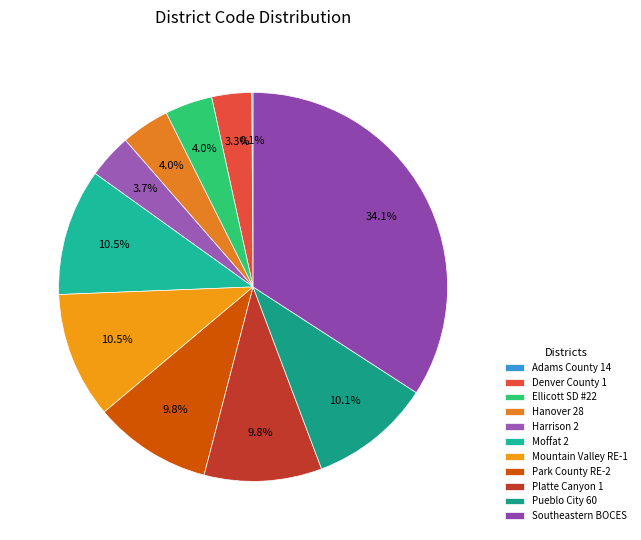

Which category has the biggest portion of the pie?

Southeastern BOCES